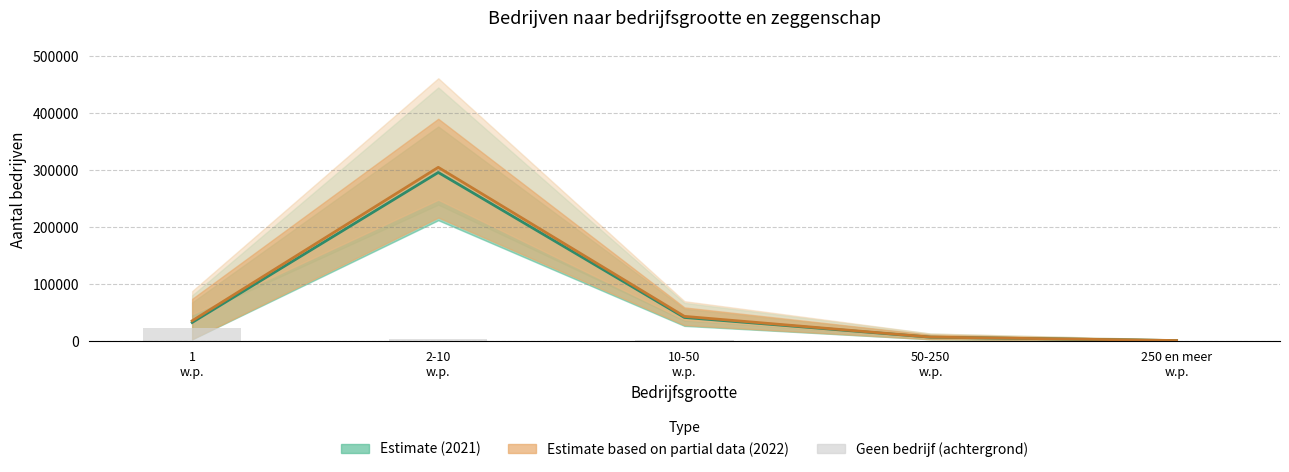

How many series are shown in this chart?

3